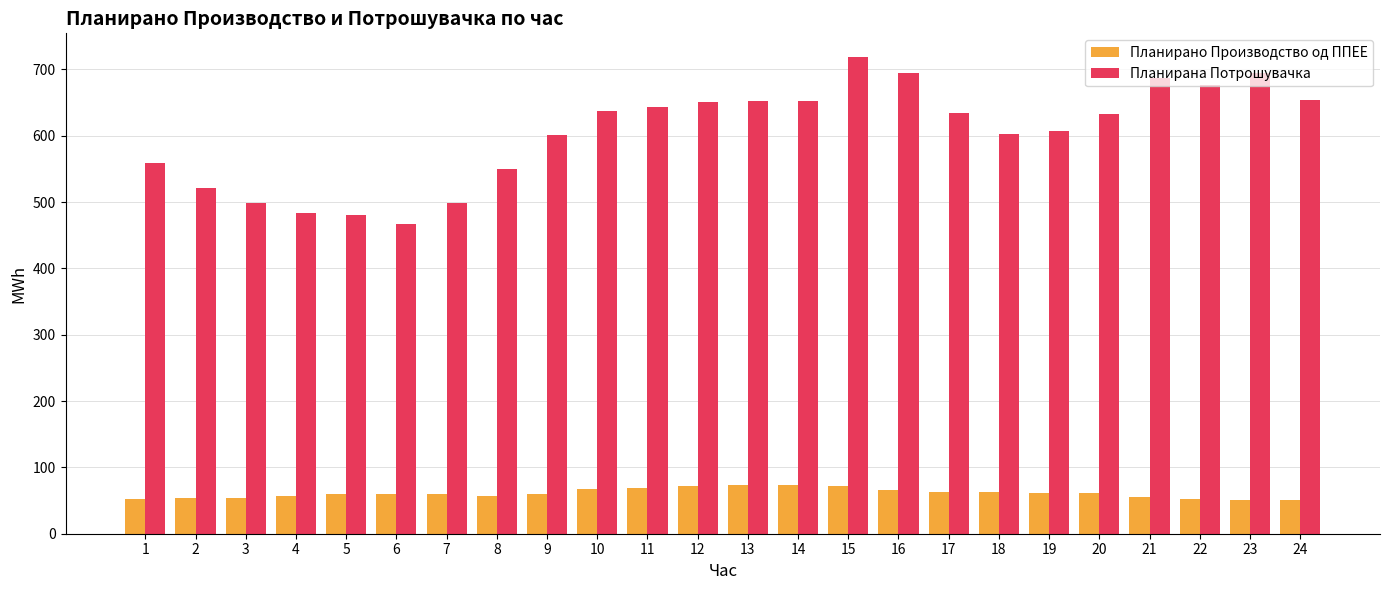

Which series has the largest total across all categories?

Планирана Потрошувачка